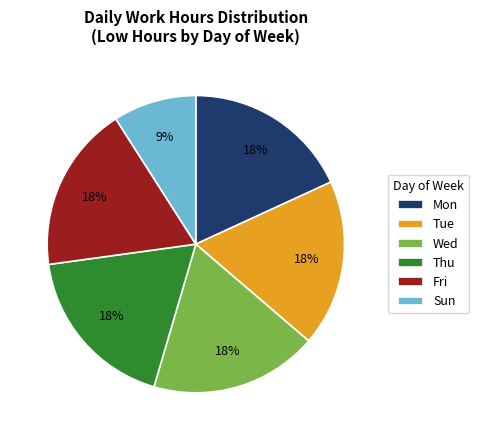

Do Tue and Mon together represent more than half of the pie?

No